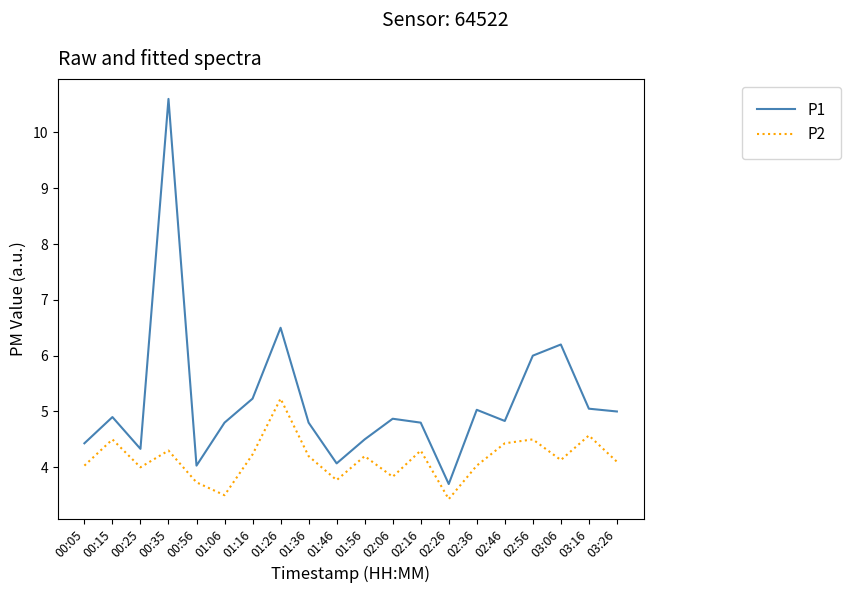

The P2 series shows 6.5 at 01:56. True or false?

False